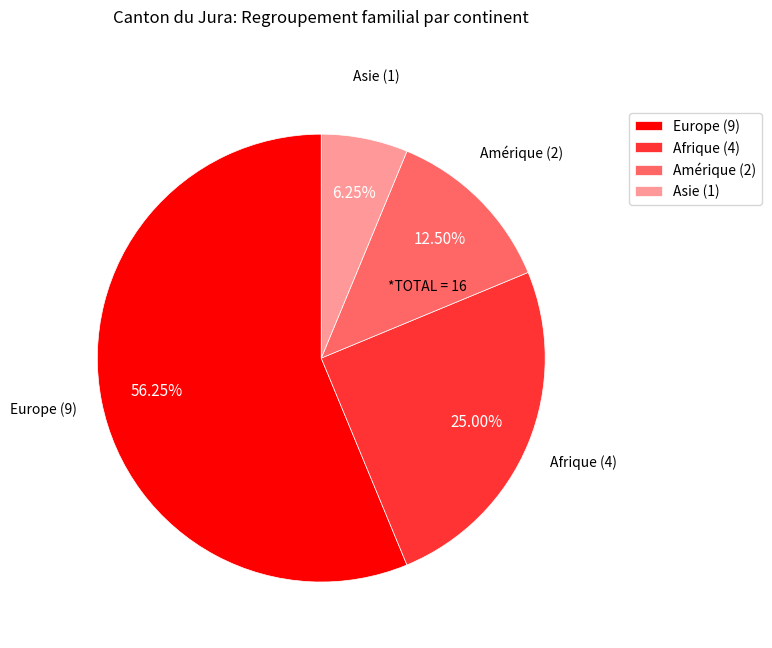

To the nearest percent, what is the average slice percentage?

25%